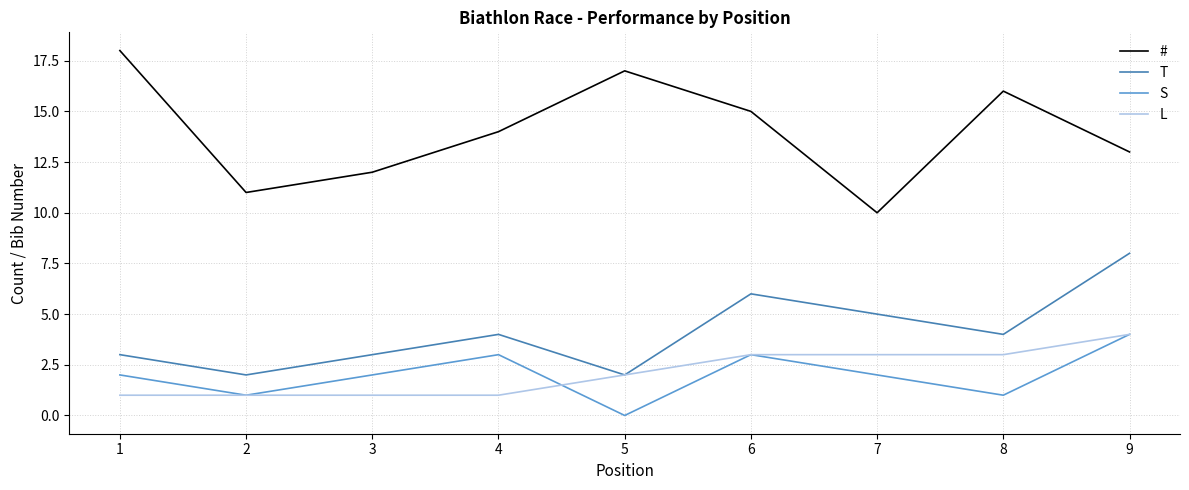

At 4, list the series in order from largest to smallest.

#, T, S, L